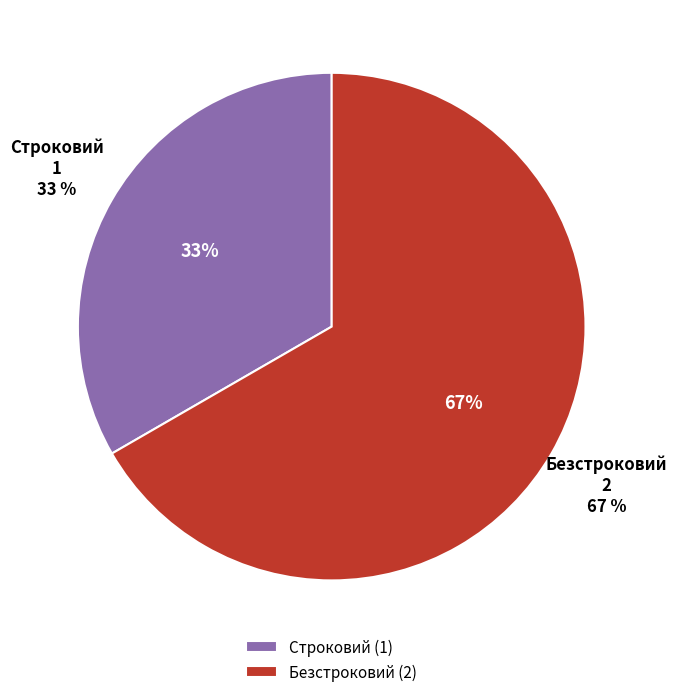

To the nearest percent, what is the combined percentage of Безстроковий and Строковий?

100%